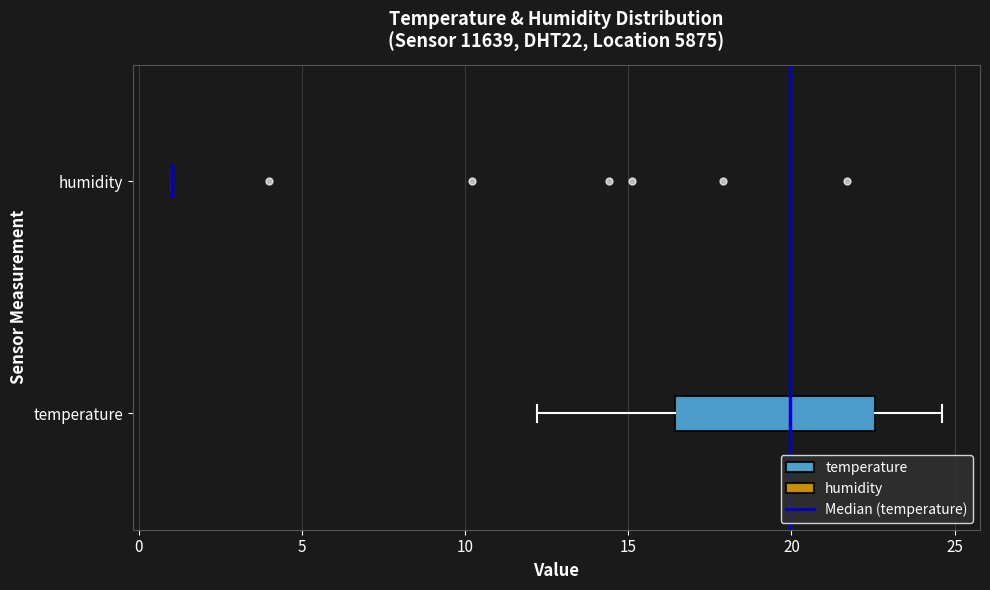

Reading bottom to top, read every box against the x-axis: the position of its median line, the range the box covers, and the ends of its whiskers. The values are not printed on the chart, so give them approximately, as read against the axis.

temperature: median 20.0, box 16.5 to 22.5, whiskers 12.0 to 24.5
humidity: box collapsed to a line at 1.0, whiskers 1.0 to 1.0